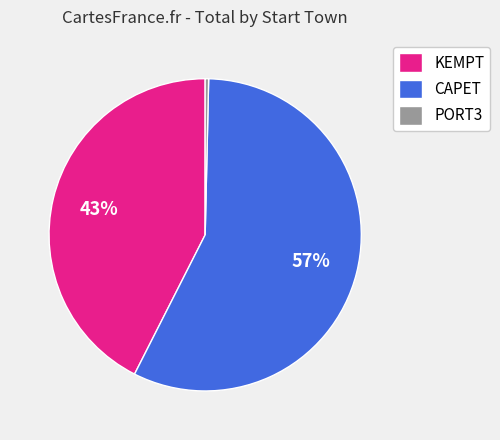

Does any single category account for the majority?

Yes